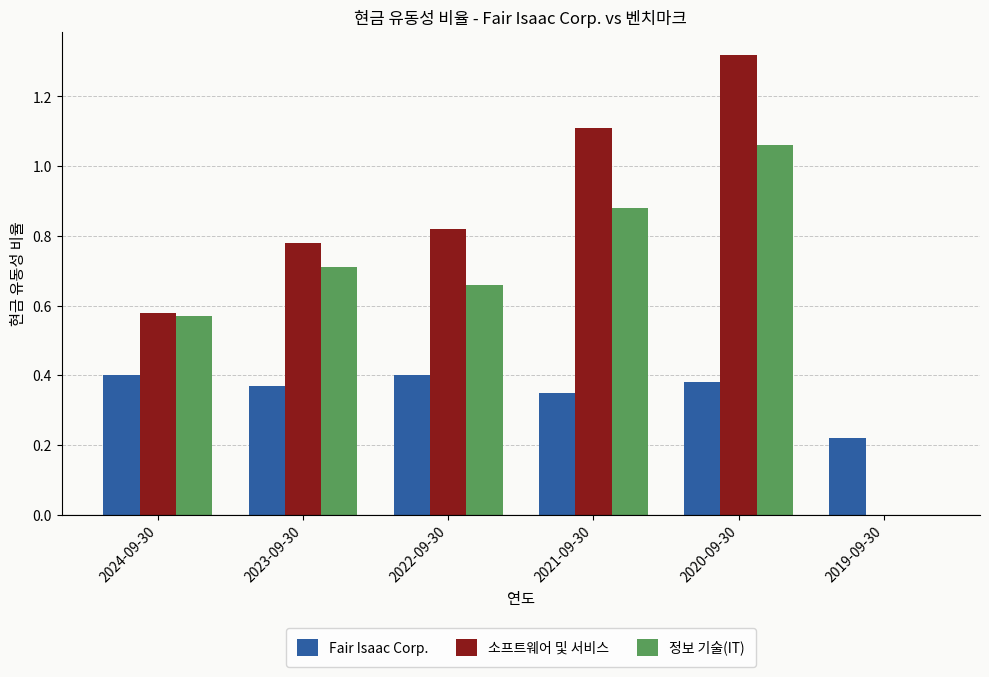

What is the sum of all 정보 기술(IT) values?

3.9